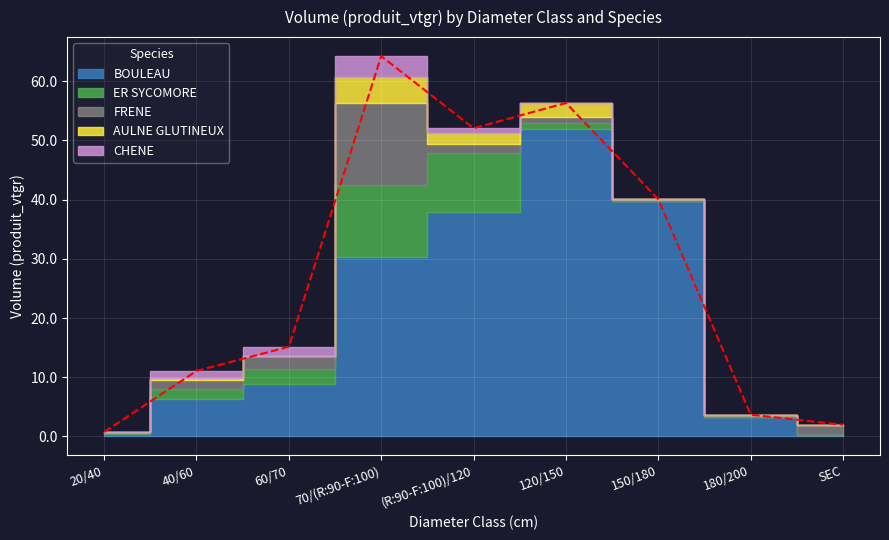

True or false: CHENE and FRENE intersect in this chart.

False